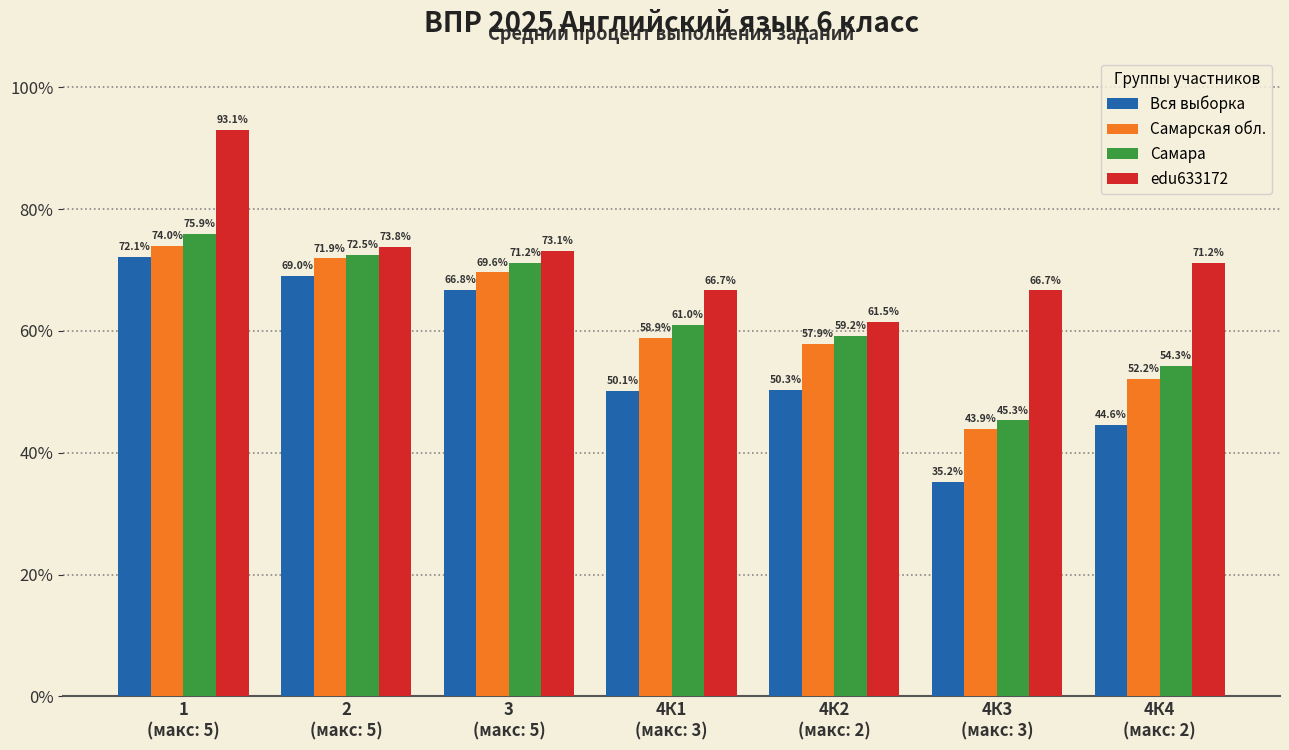

At which category is the sum across all series the highest?

1
(макс: 5)